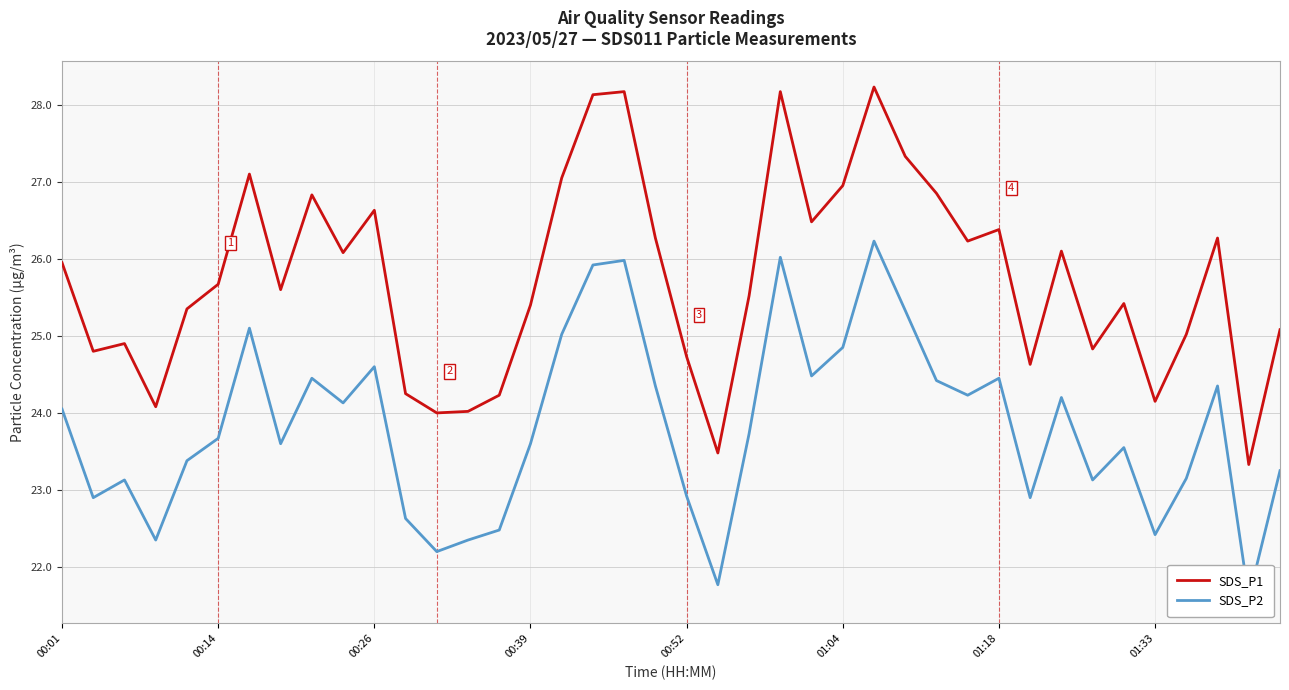

What is the value of the SDS_P1 point at the 21st from the left?

24.7